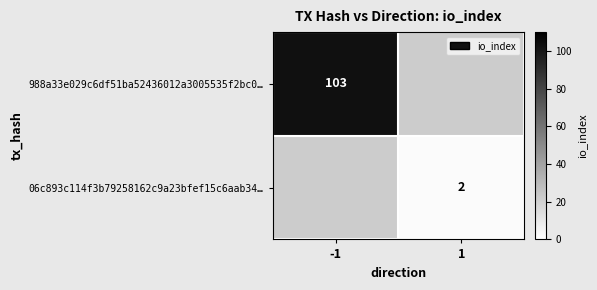

The 988a33e029c6df51ba52436012a3005535f2bc0… series shows 103 at -1. True or false?

True